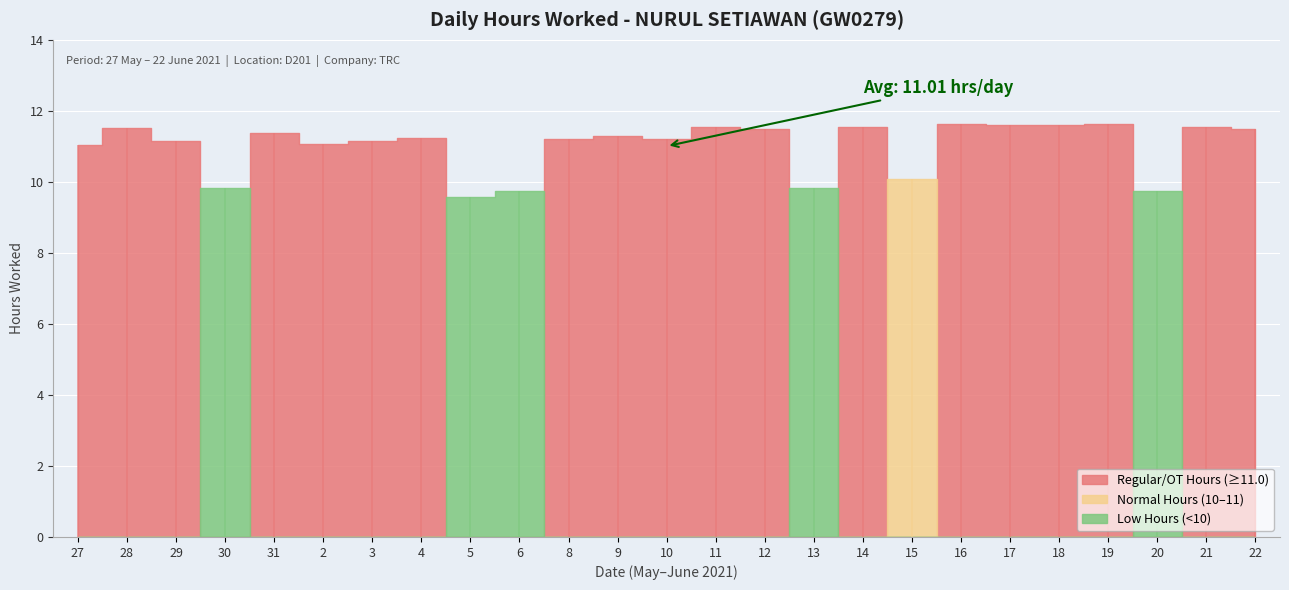

List the labels in order of value, smallest first.

5, 20, 6, 13, 30, 15, 27, 2, 29, 3, 8, 10, 4, 9, 31, 22, 12, 28, 14, 11, 21, 18, 17, 16, 19